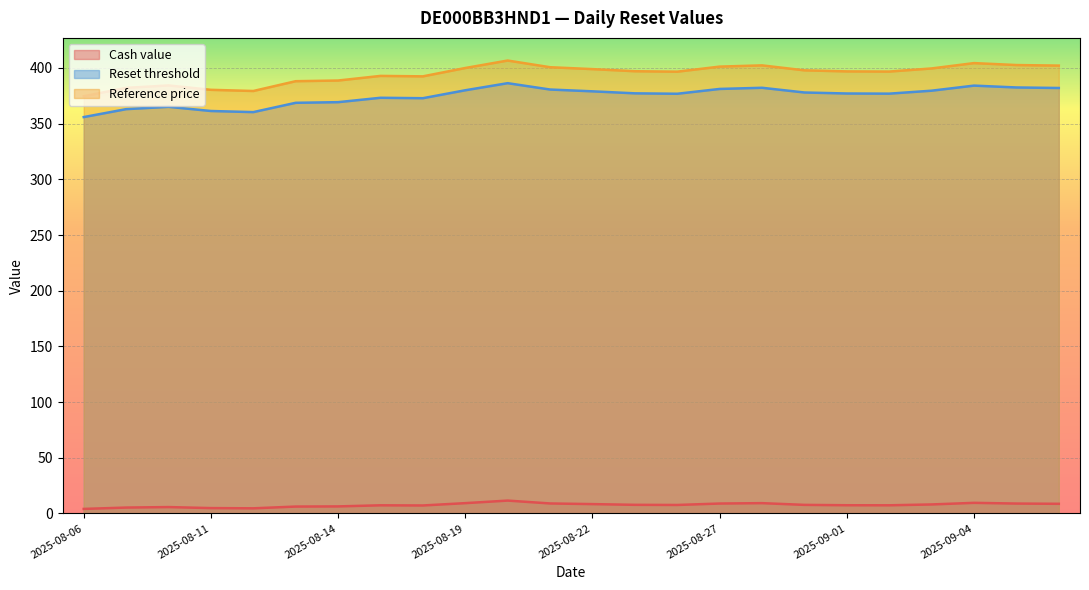

What position from the left is 2025-08-26?

15